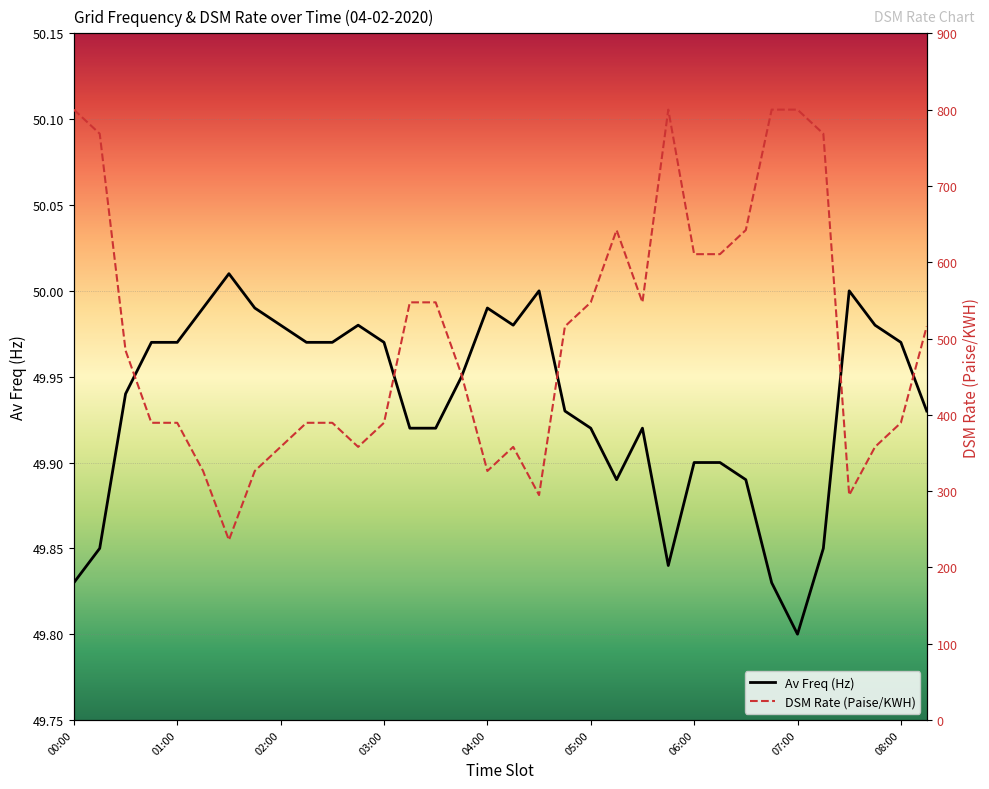

At which label is Av Freq (Hz) closest to 49?

07:00